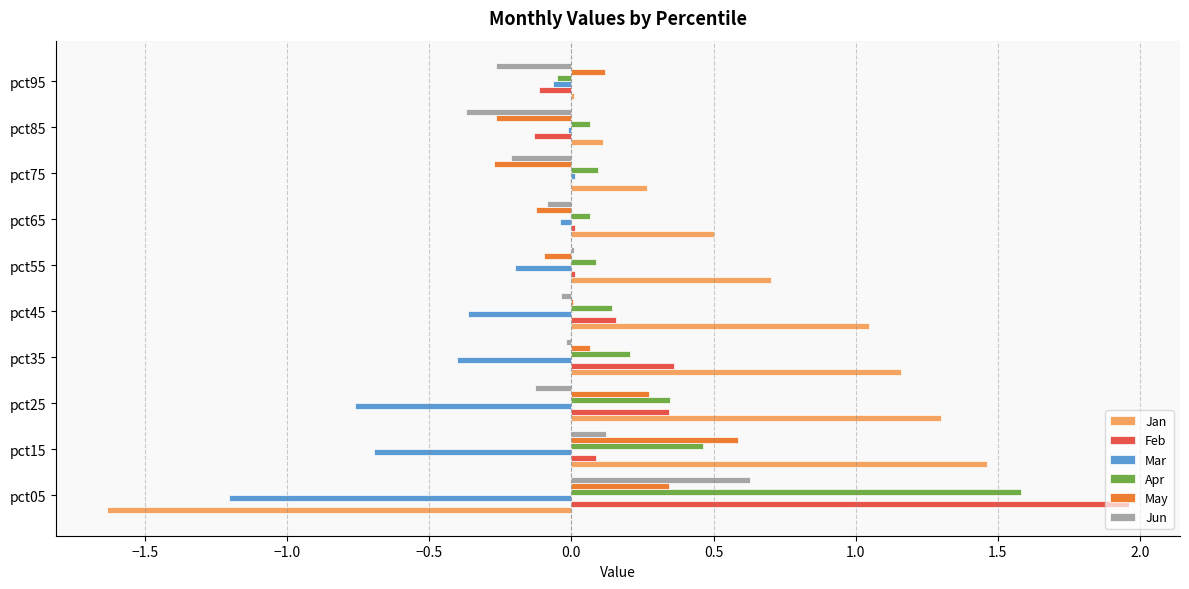

At which label does Feb reach its peak?

pct05